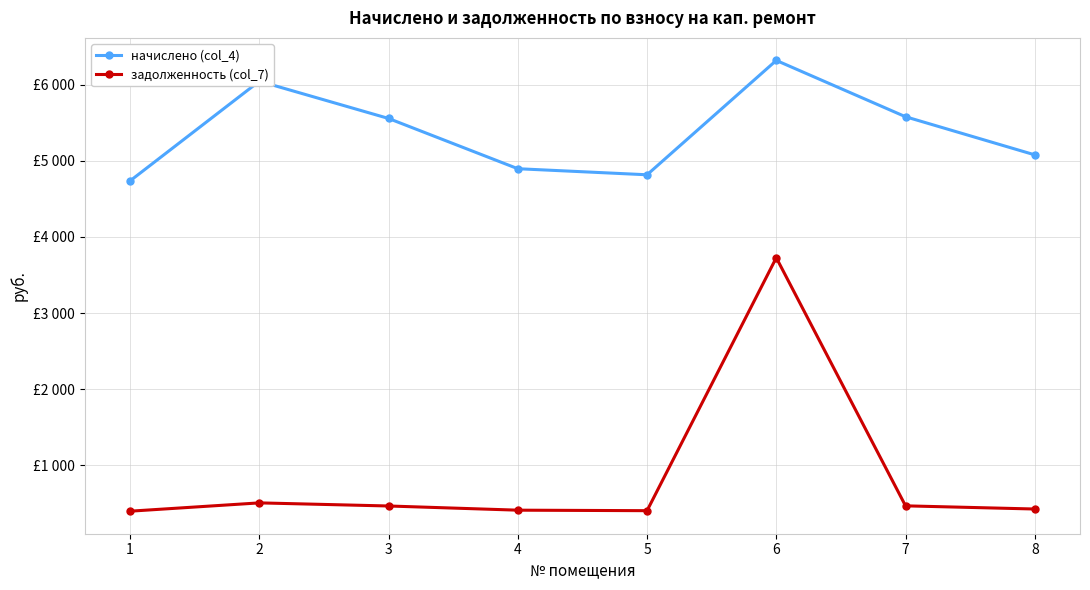

What is the total value across all series at 7?

6045.1